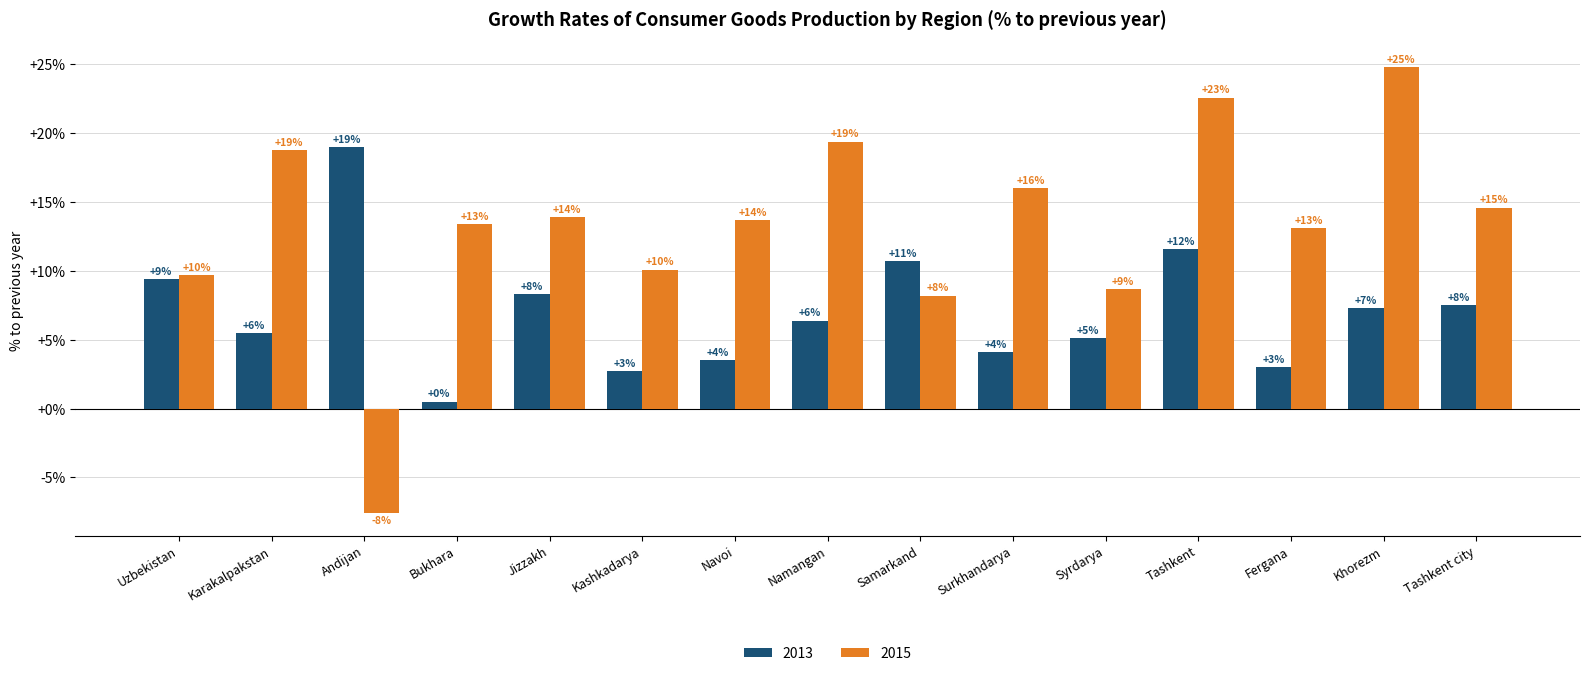

Does the chart contain stacked bars?

No